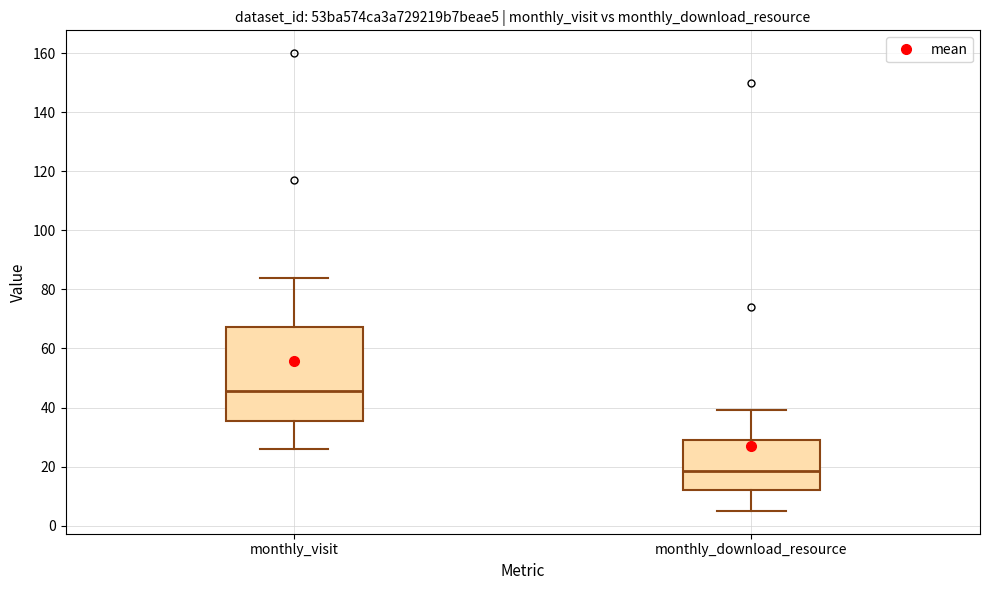

Which box's median line is the highest?

monthly_visit